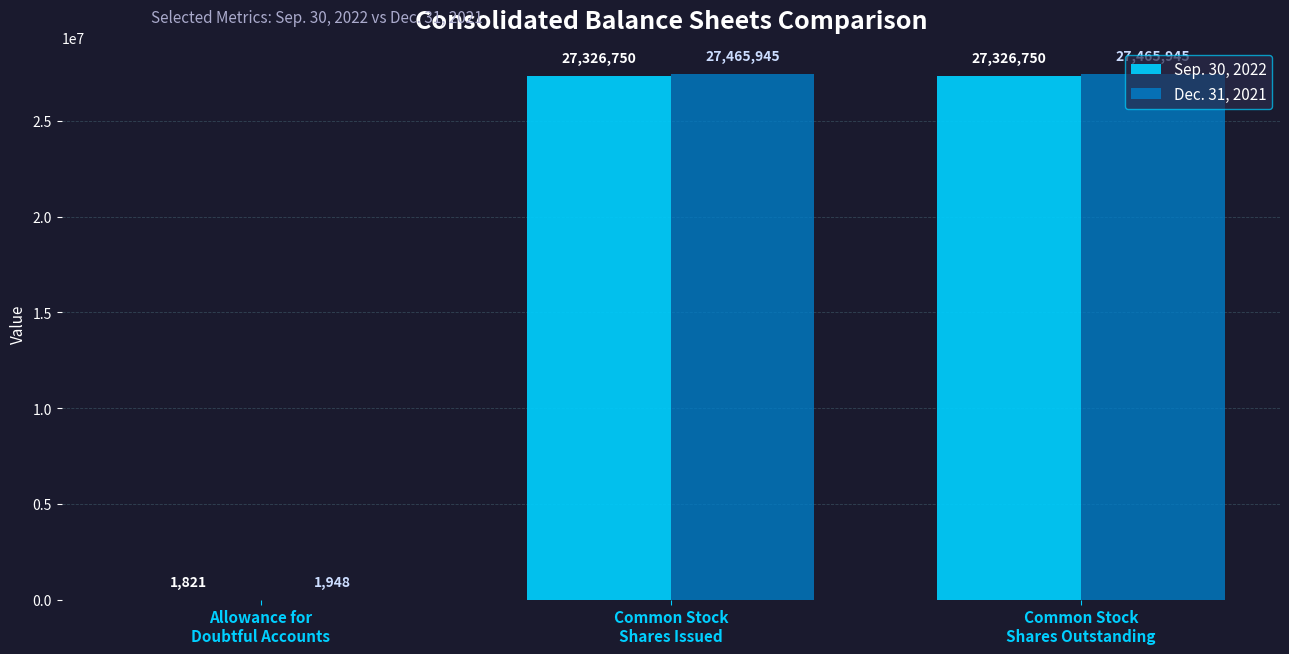

What is the difference between the Dec. 31, 2021 values at Allowance for
Doubtful Accounts and Common Stock
Shares Outstanding?

27463997